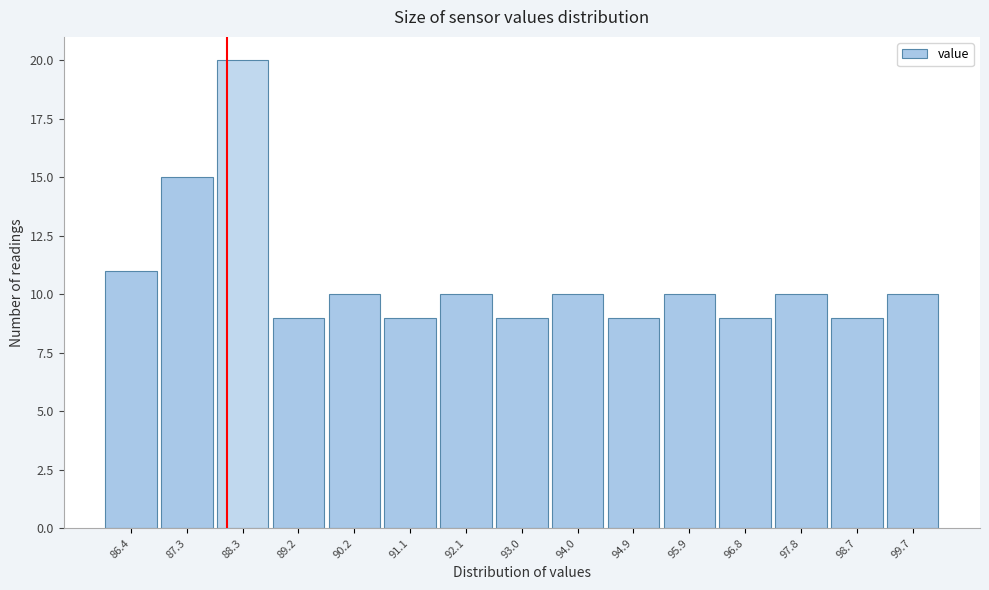

Reading right to left, transcribe all the data shown in this chart.

99.7=10	98.7=9	97.8=10	96.8=9	95.9=10	94.9=9	94.0=10	93.0=9	92.1=10	91.1=9	90.2=10	89.2=9	88.3=20	87.3=15	86.4=11